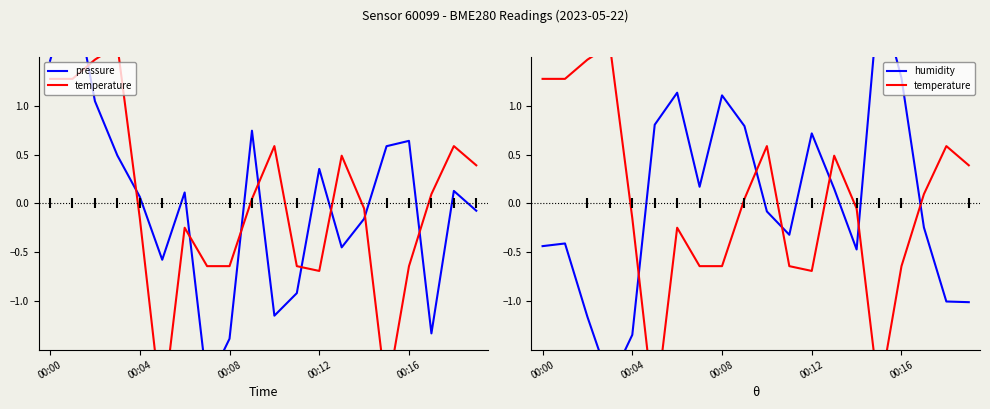

At how many categories does at least one series exceed 0?

18